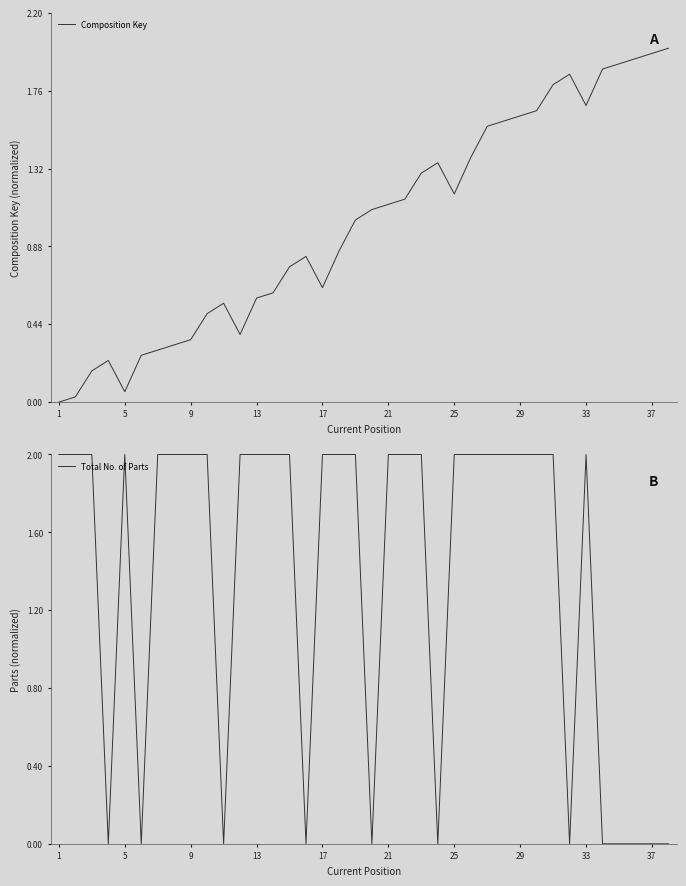

True or false: Composition Key has a value of 0.6 at 13.

True